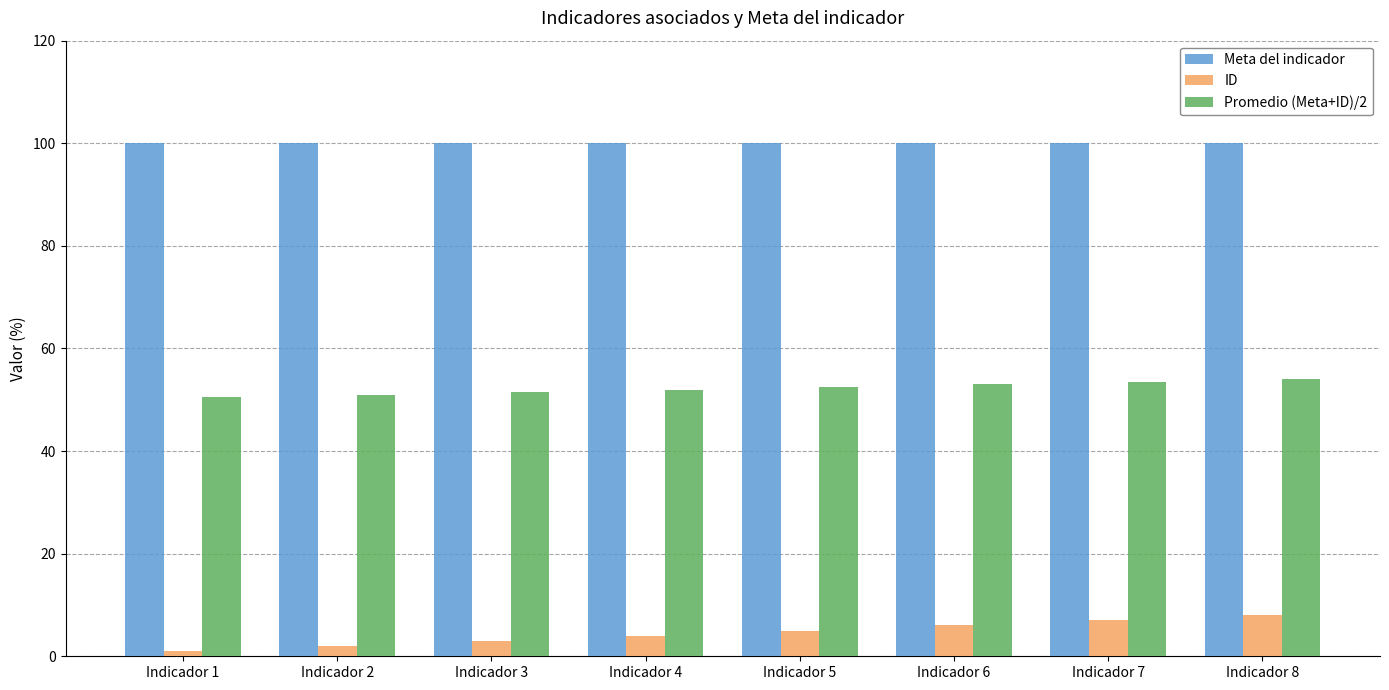

What is the difference between the maximum and minimum values in the Promedio (Meta+ID)/2 series?

3.5